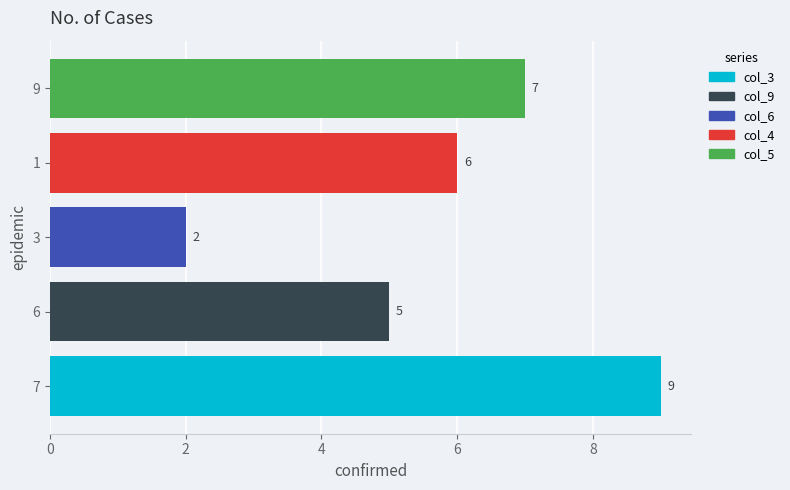

What is the approximate value of col_4 at 3?

6